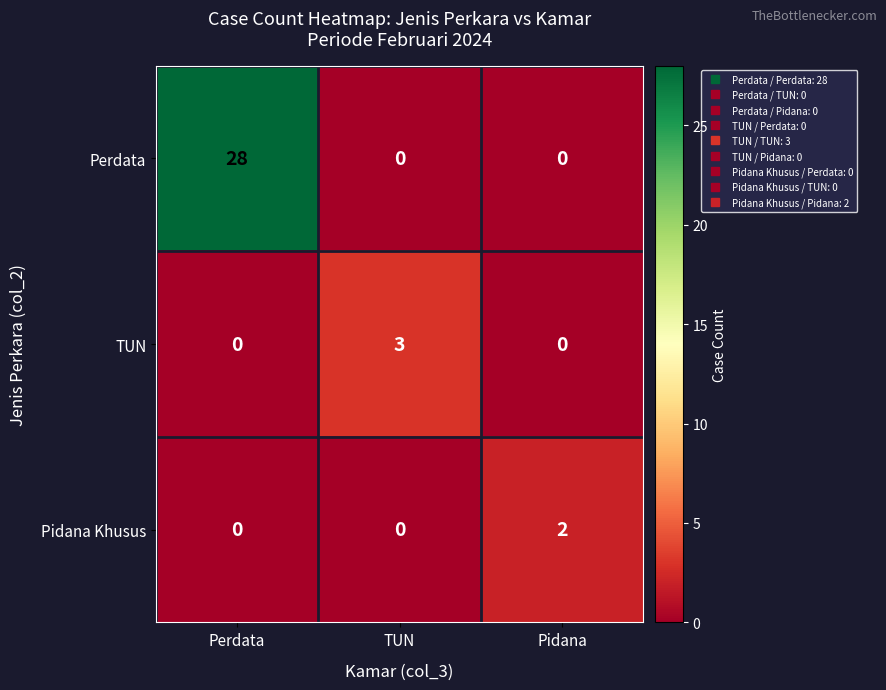

What is the difference between the maximum and minimum values in the TUN series?

3